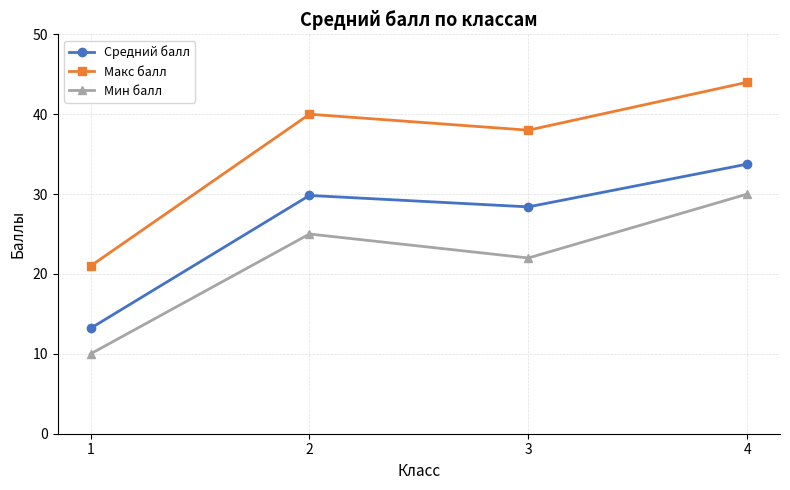

The value of Мин балл at 3 is 22.0. True or false?

True